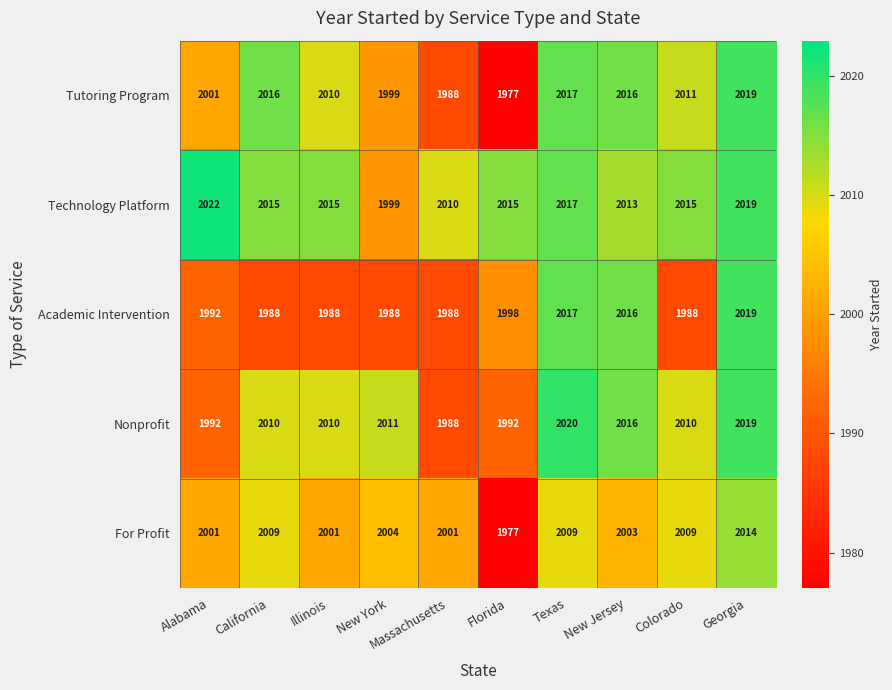

What is the average value of the Nonprofit series?

2007